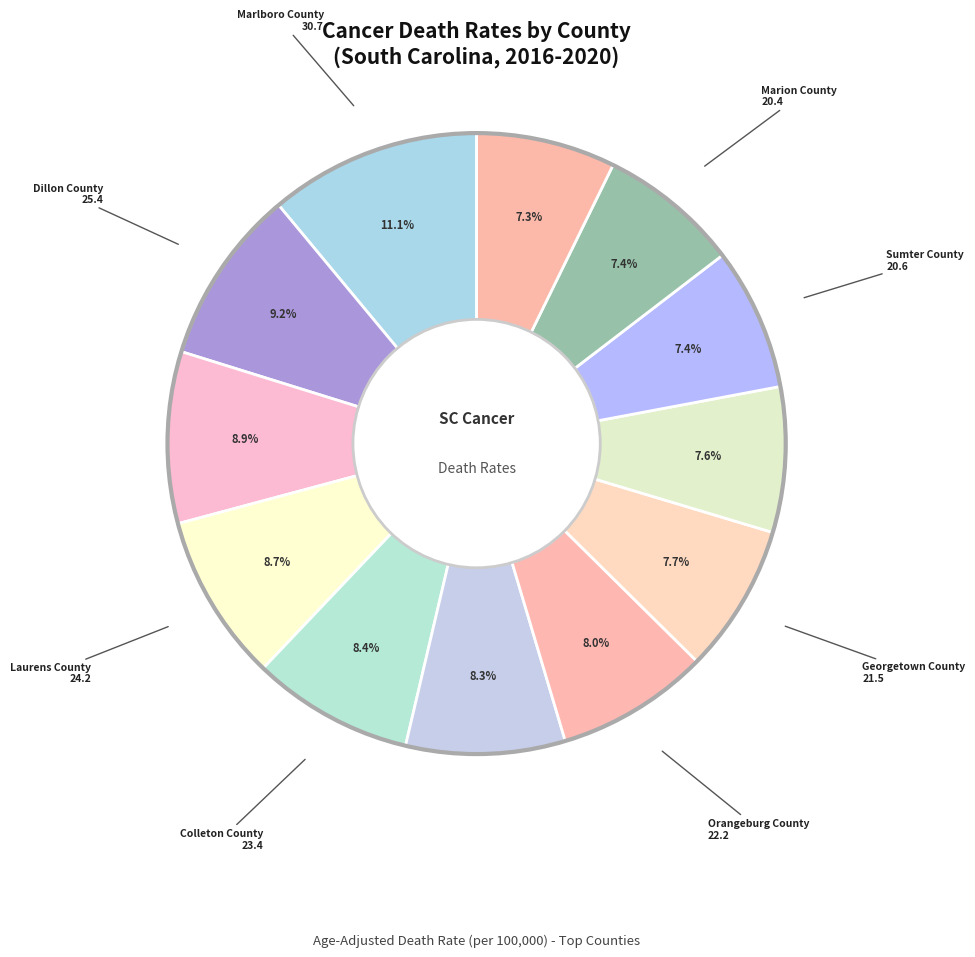

How many segments does this pie chart have?

12